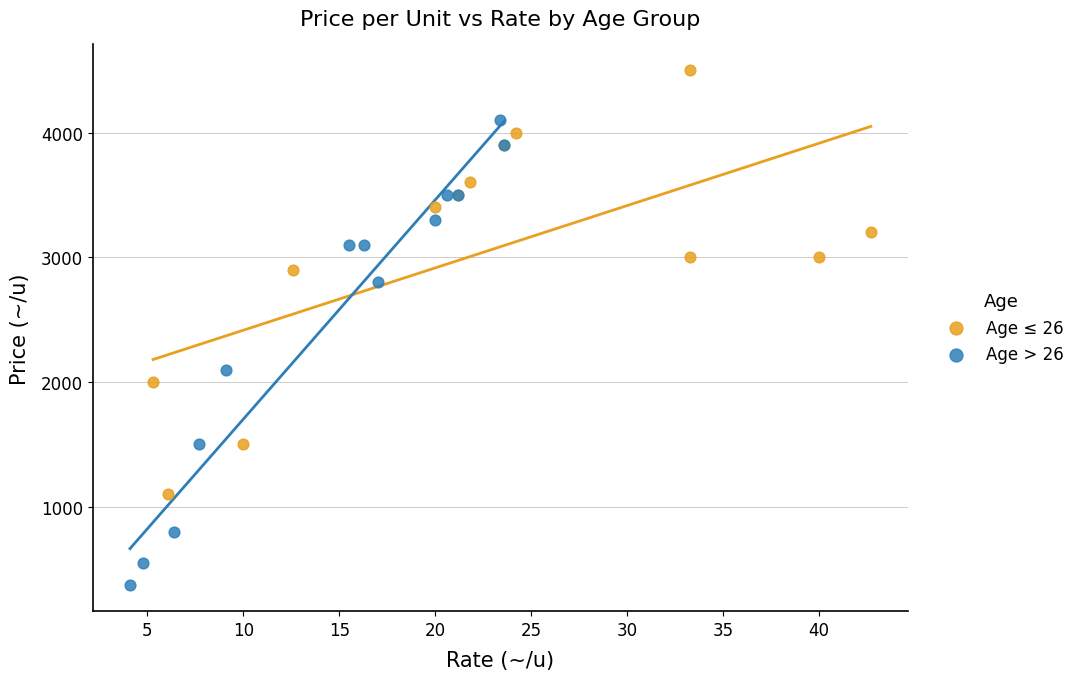

Which series has the widest spread of Y values?

Age > 26